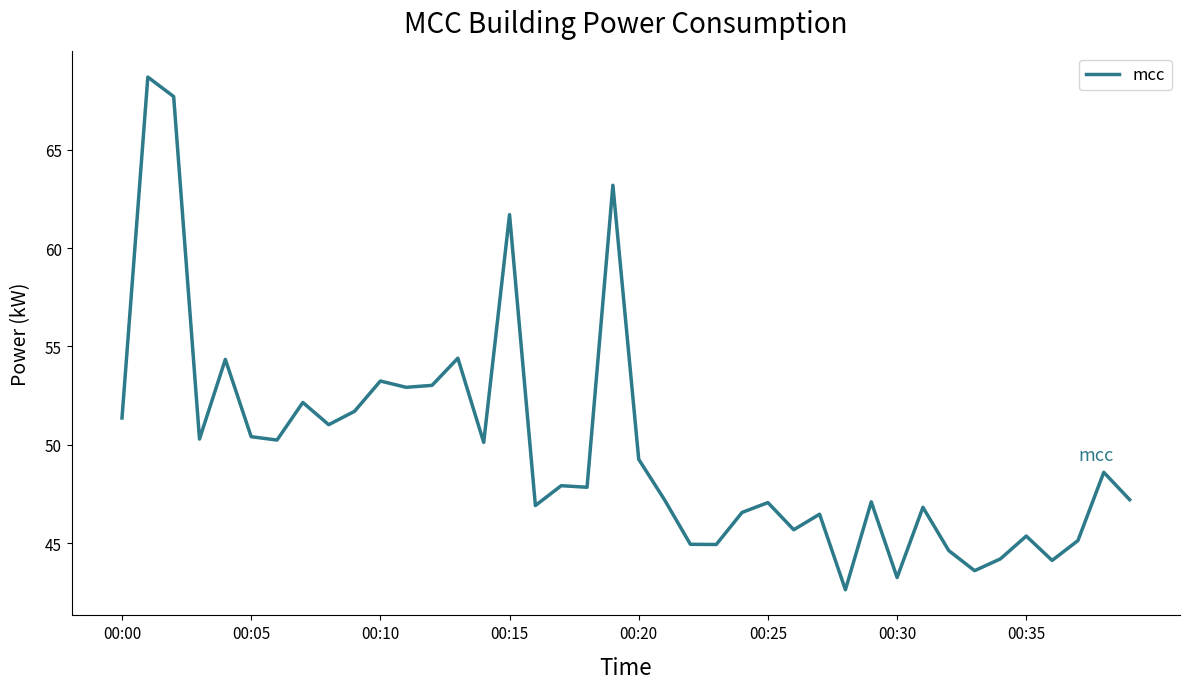

What is the smallest value displayed?

42.6